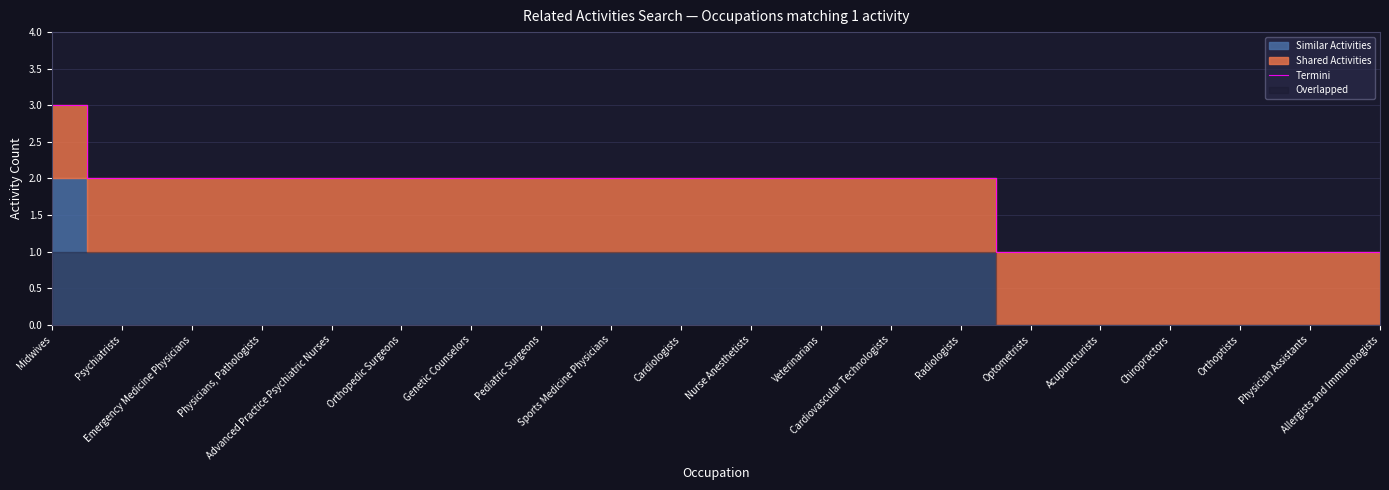

What is the label of the 20th point from the left?

Allergists and Immunologists